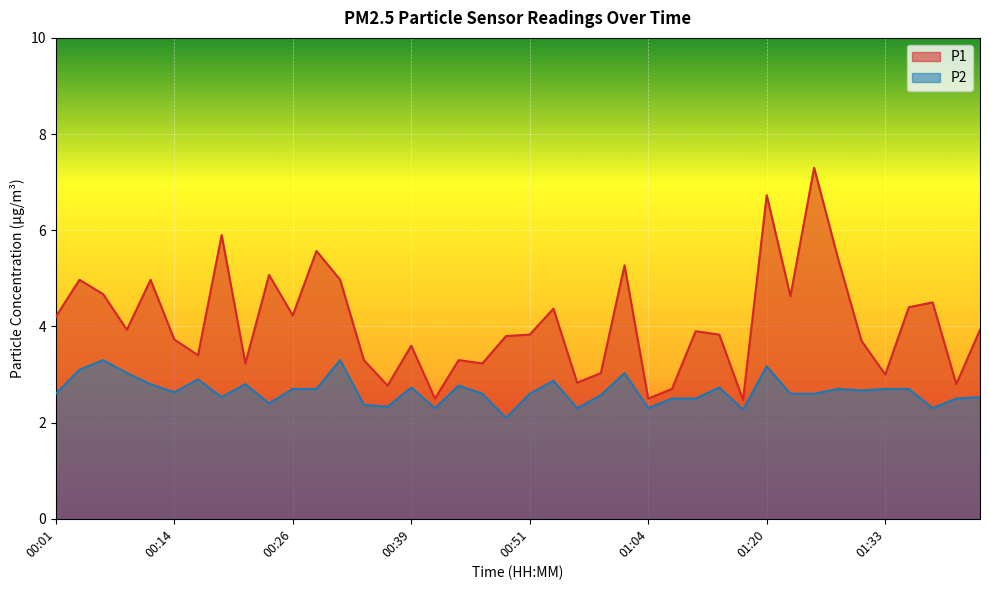

At which category is the sum across all series the highest?

01:20